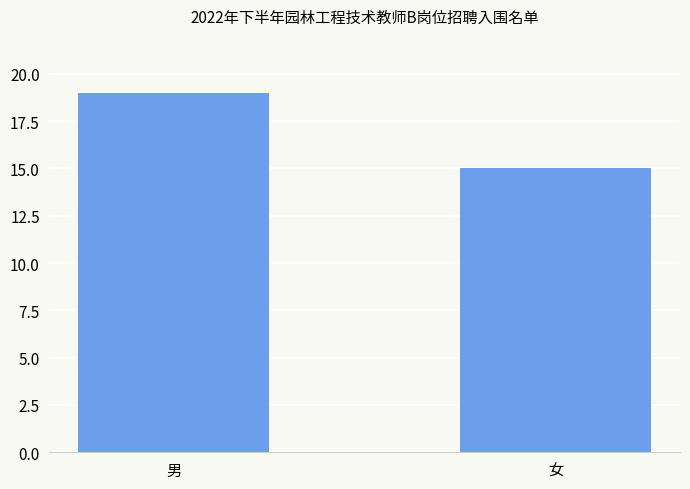

What is the average value?

17